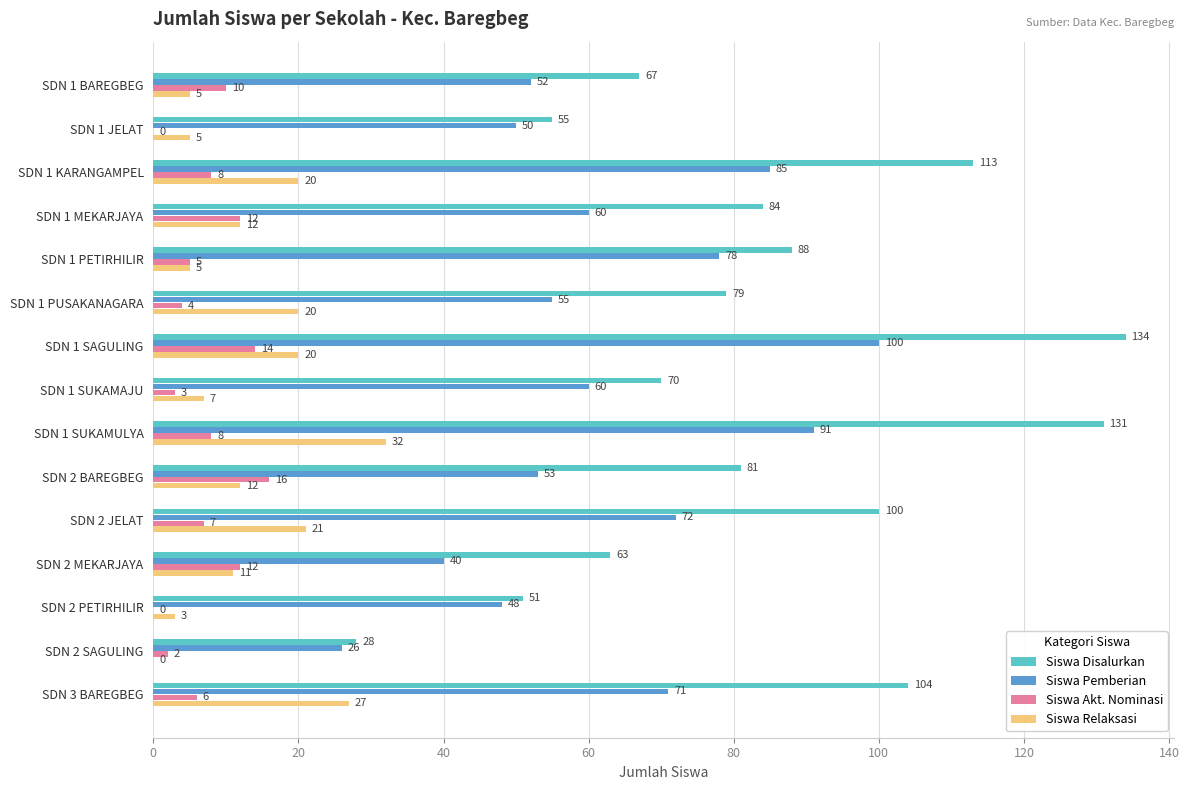

True or false: Siswa Relaksasi has a value of 20 at SDN 1 SAGULING.

True